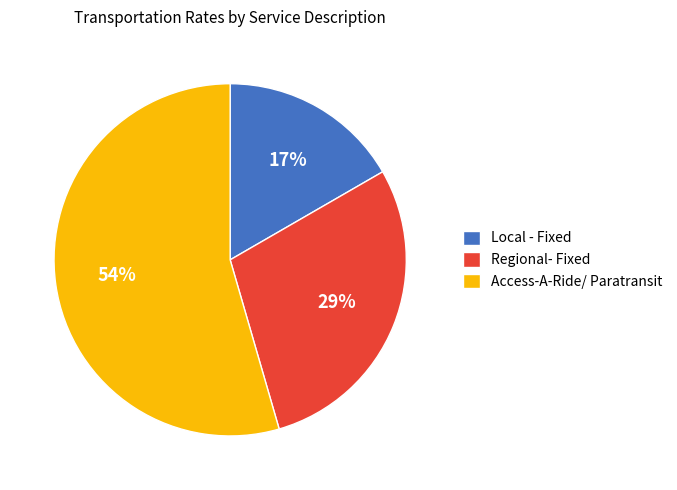

How many segments does this pie chart have?

3